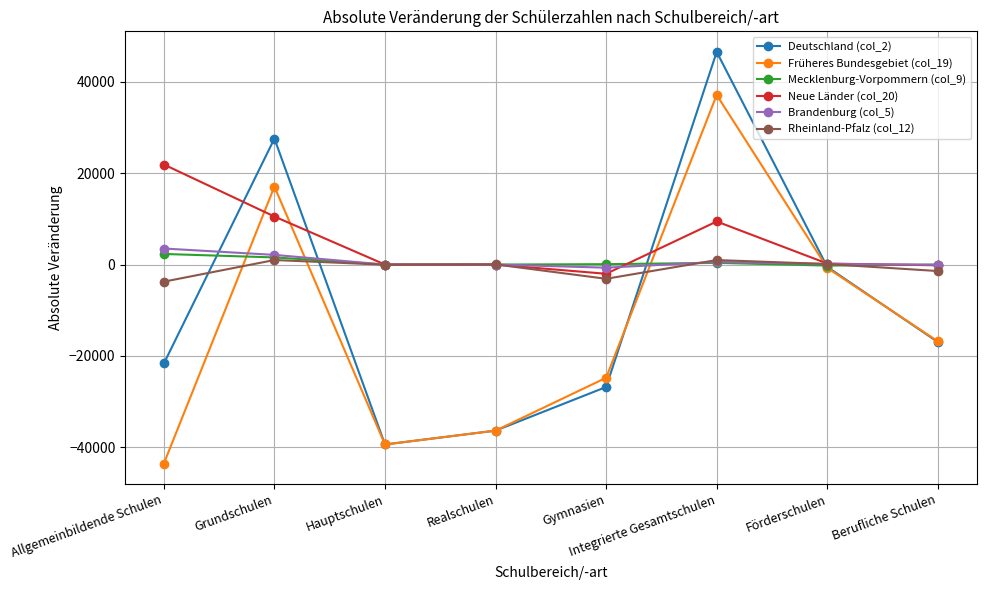

How many lines are shown in the chart?

6